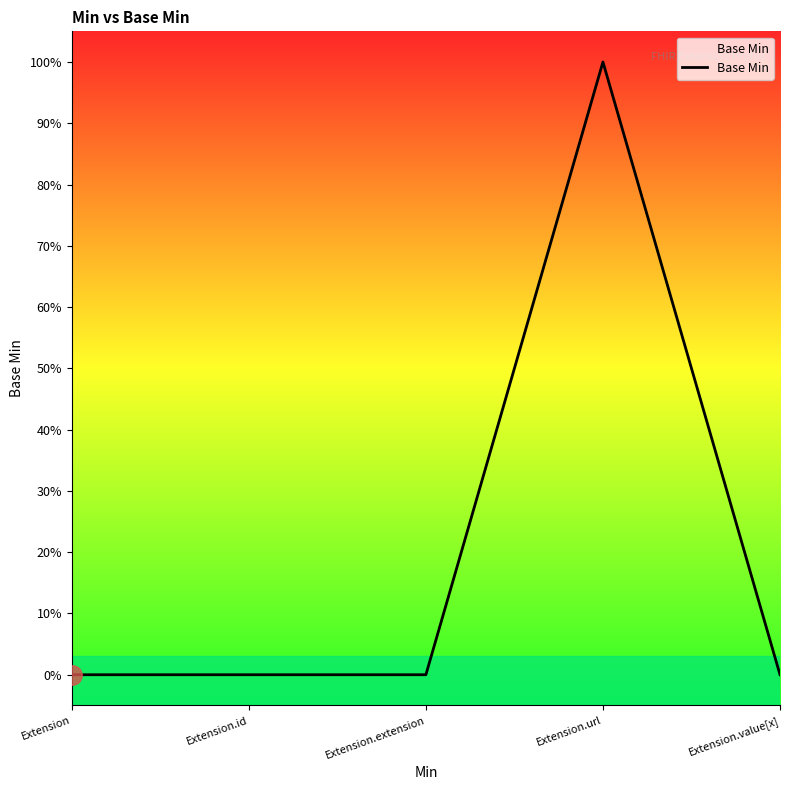

Which category has the lowest value across all series?

Extension